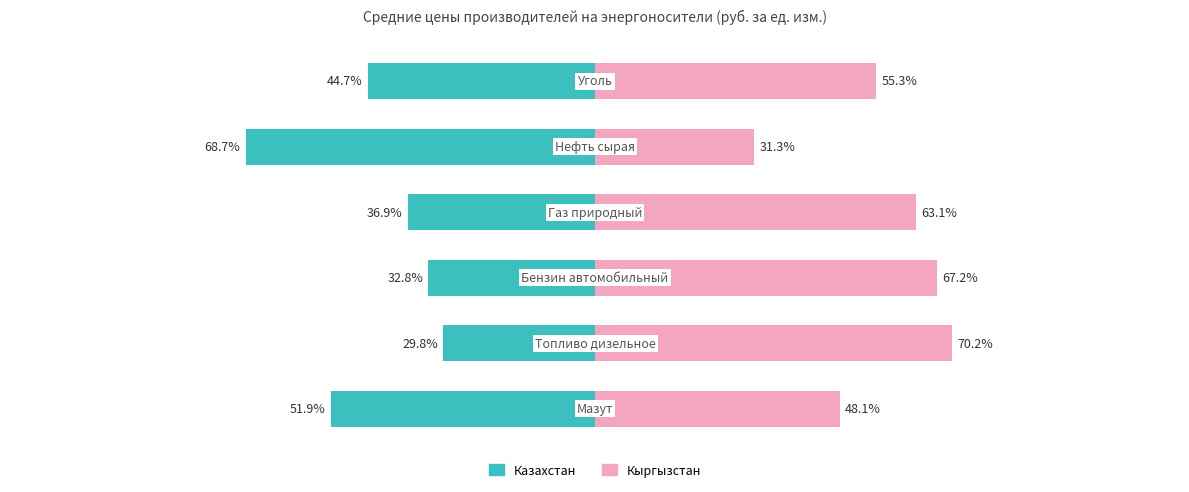

True or false: Казахстан has a value of -77.3 at 0.

False